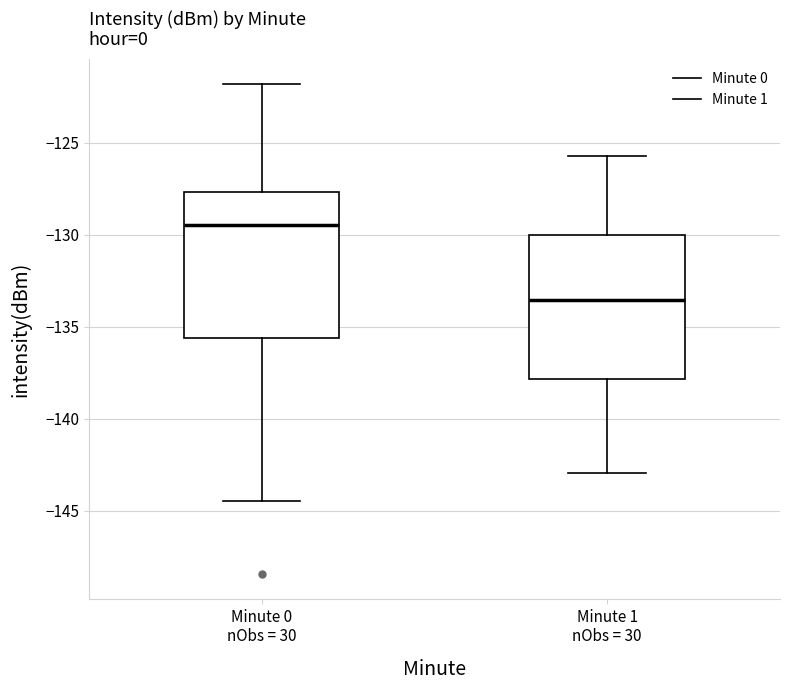

Reading left to right, transcribe this box plot: for each box, give where its median line is, the range the box spans, and where its two whiskers end, as read against the y-axis. The values are not printed on the chart, so give them approximately, as read against the axis.

Minute 0 nObs = 30: median -129.5, box -135.5 to -127.5, whiskers -144.5 to -122.0
Minute 1 nObs = 30: median -133.5, box -138.0 to -130.0, whiskers -143.0 to -125.5